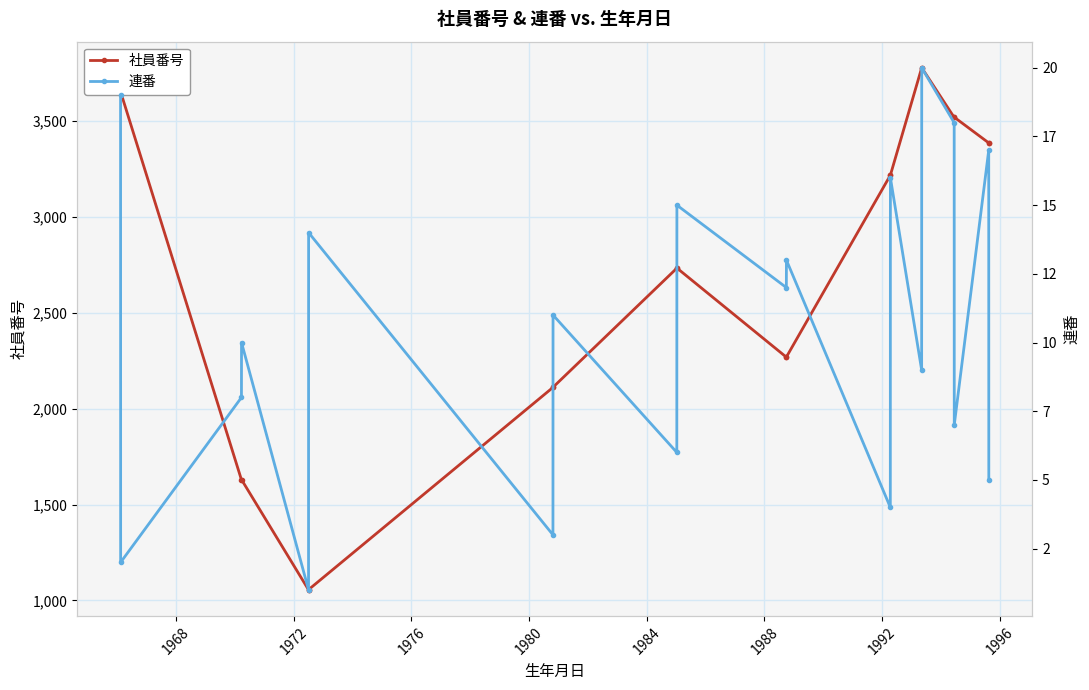

Which series has the widest spread of values?

社員番号